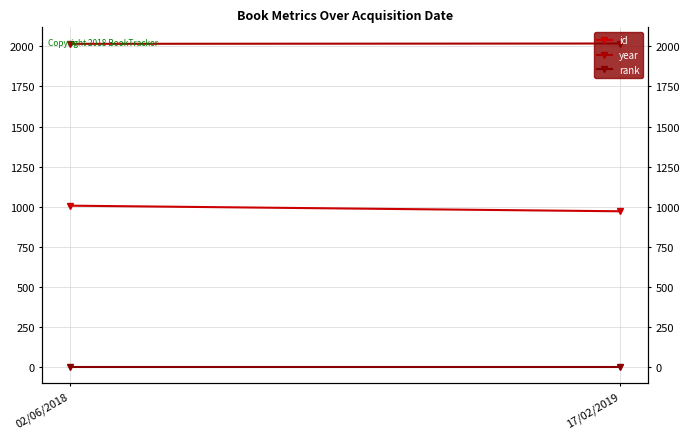

Is the value of id at 17/02/2019 greater than the value of year at 17/02/2019?

No